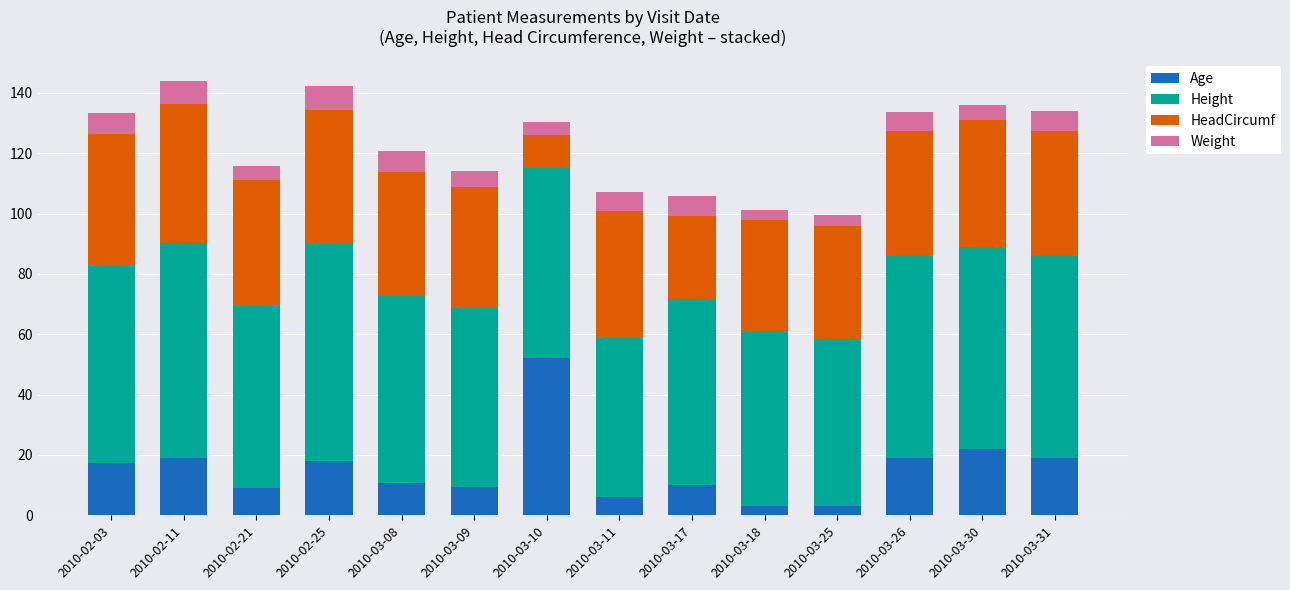

Where is Age nearest to the value 27?

2010-03-30